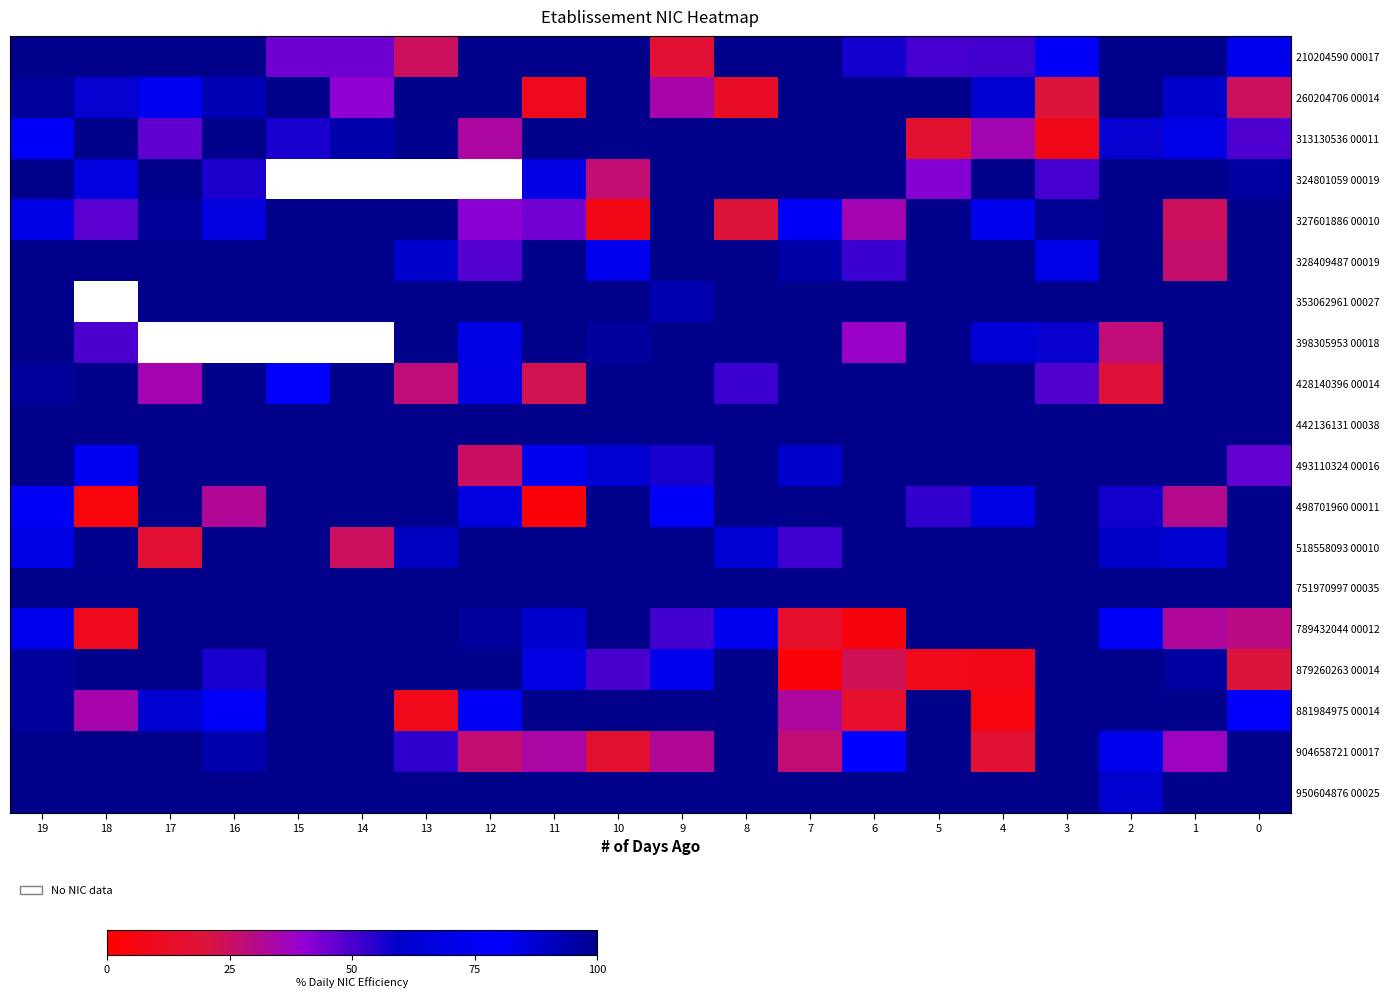

What is the smallest value displayed?

1.1